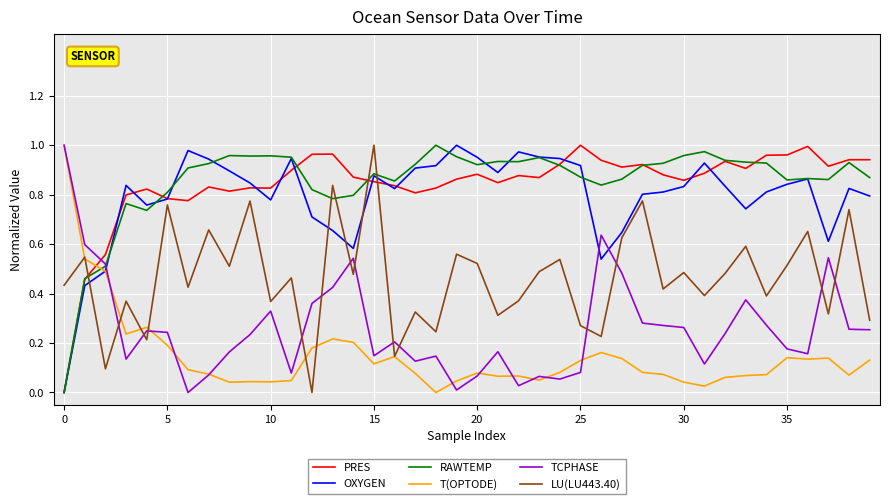

After their last crossing, which series has the higher values: PRES or T(OPTODE)?

PRES